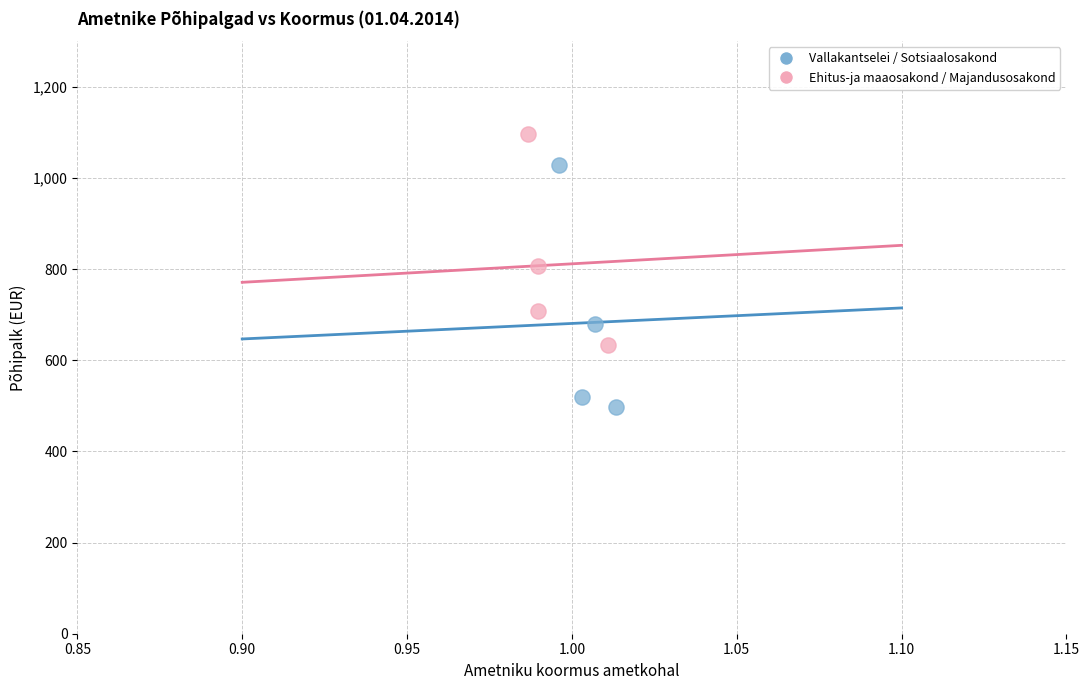

Which series contains the highest Y value?

Ehitus-ja maaosakond / Majandusosakond